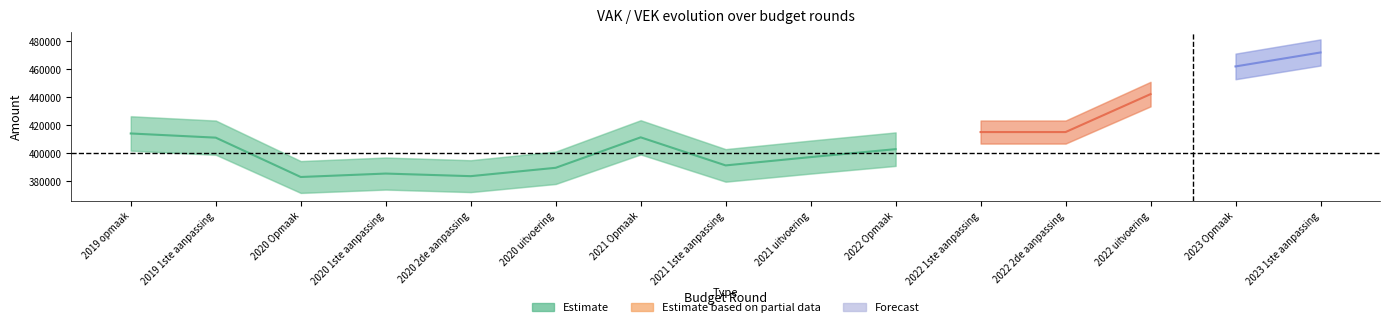

True or false: VAK and VEK cross at least once.

False